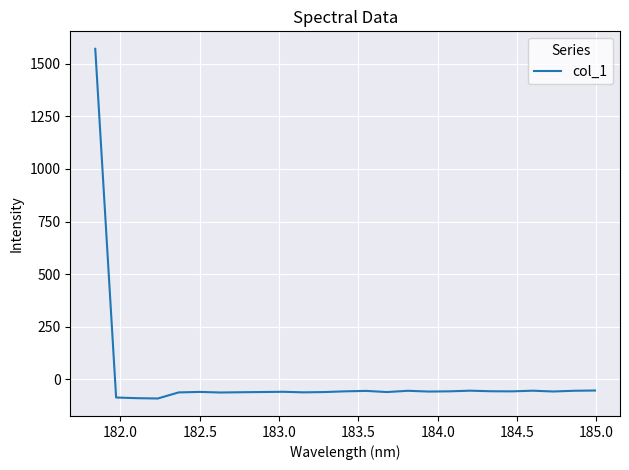

What is the greatest value displayed?

1570.7